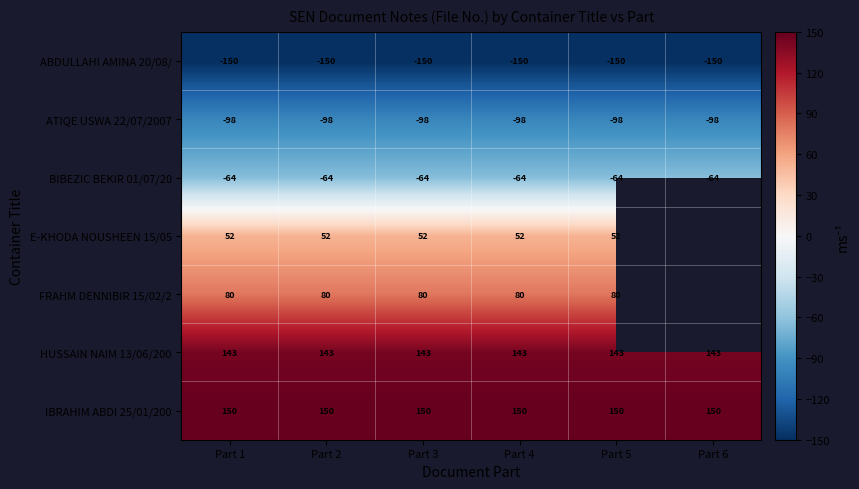

Which label corresponds to the smallest value in the chart?

Part 1